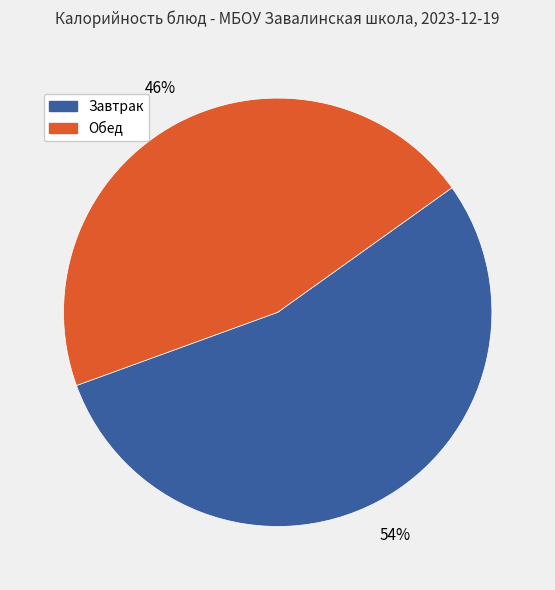

Is there any slice that represents more than half of the pie?

Yes